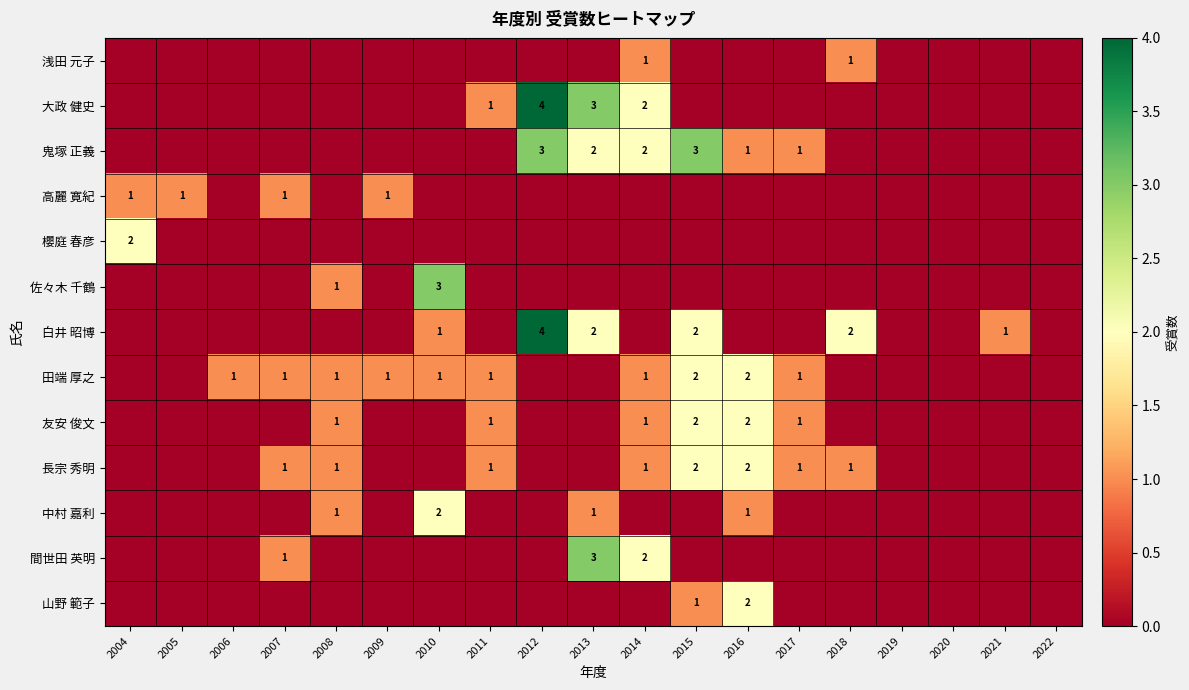

The 田端 厚之 series shows 1 at 2009. True or false?

True